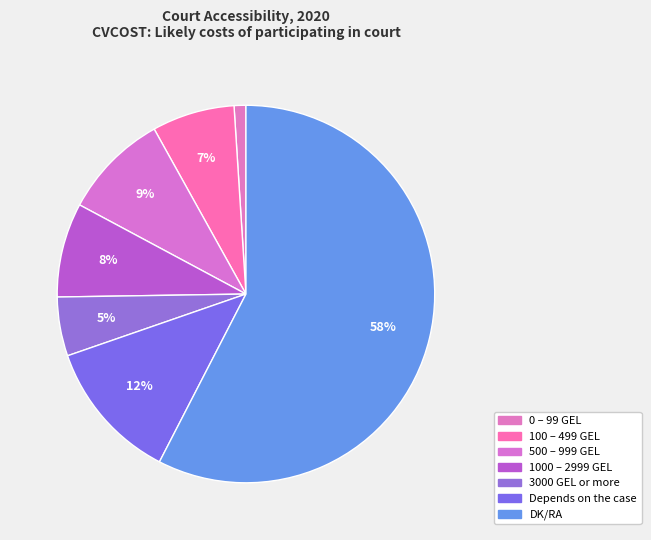

Rank the categories by value from lowest to highest.

0 – 99 GEL, 3000 GEL or more, 100 – 499 GEL, 1000 – 2999 GEL, 500 – 999 GEL, Depends on the case, DK/RA